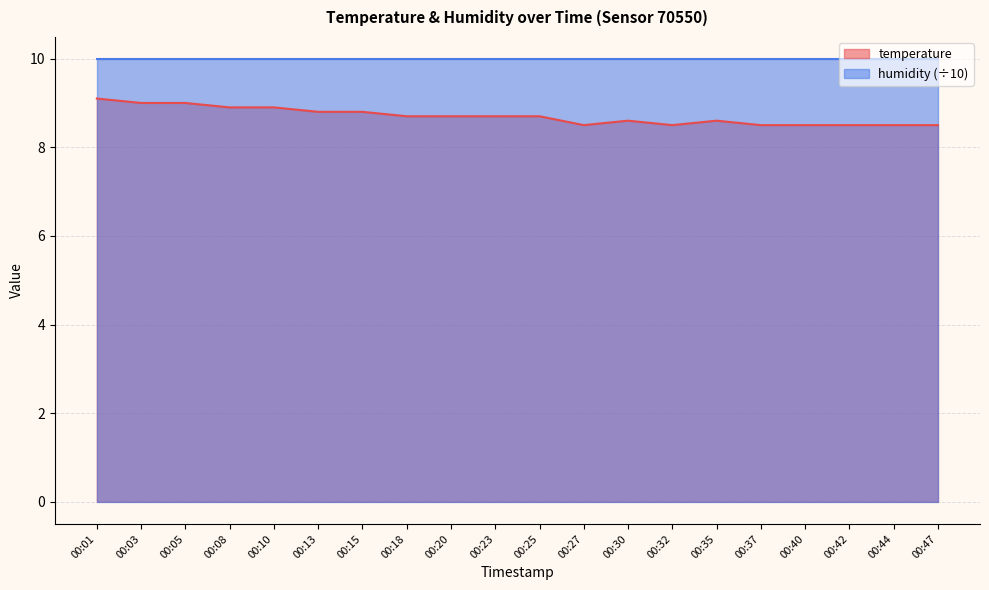

What is the smallest value displayed?

8.5